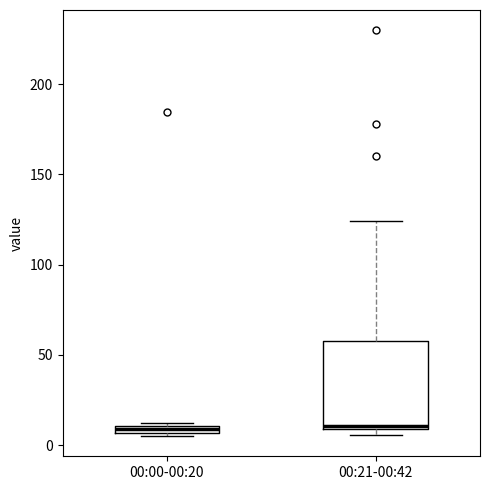

Where is the lower edge of the box for 00:00-00:20 on the y-axis? The values are not printed on the chart, so give them approximately, as read against the axis.

5